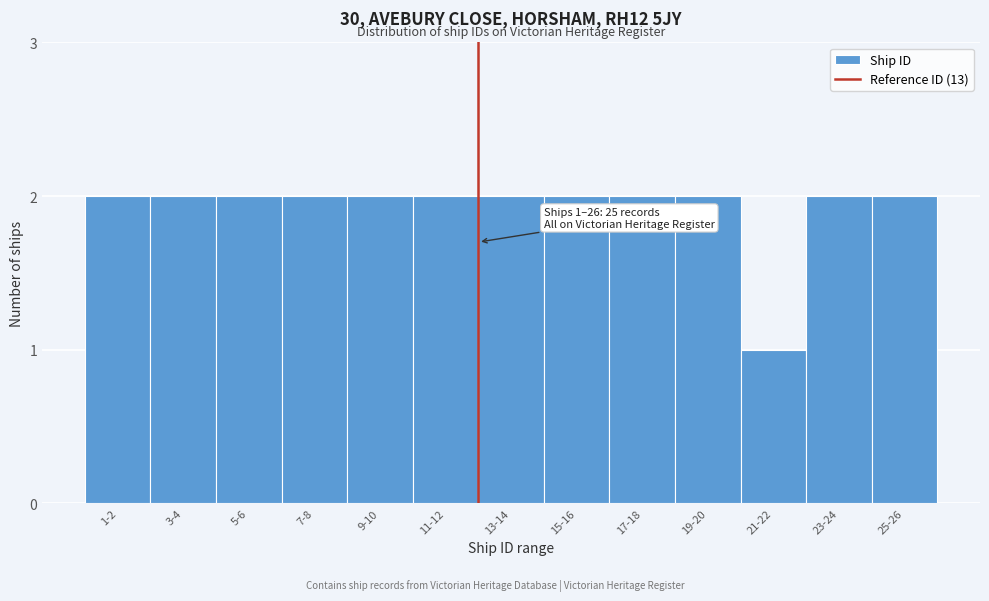

Reading left to right, transcribe all the data shown in this chart.

2	2	2	2	2	2	2	2	2	2	1	2	2